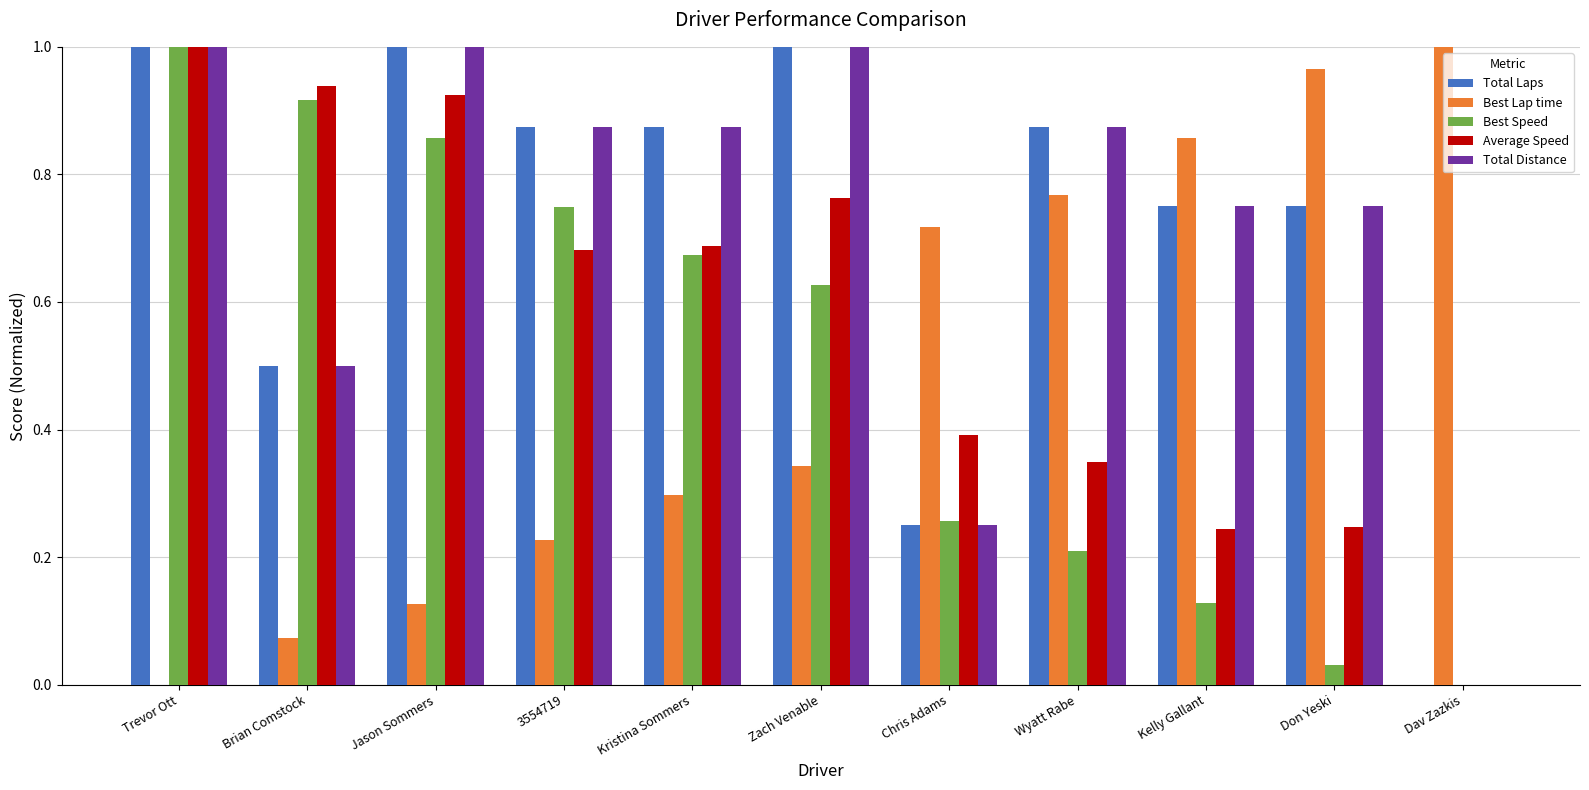

What is the sum of all Best Lap time values?

5.4